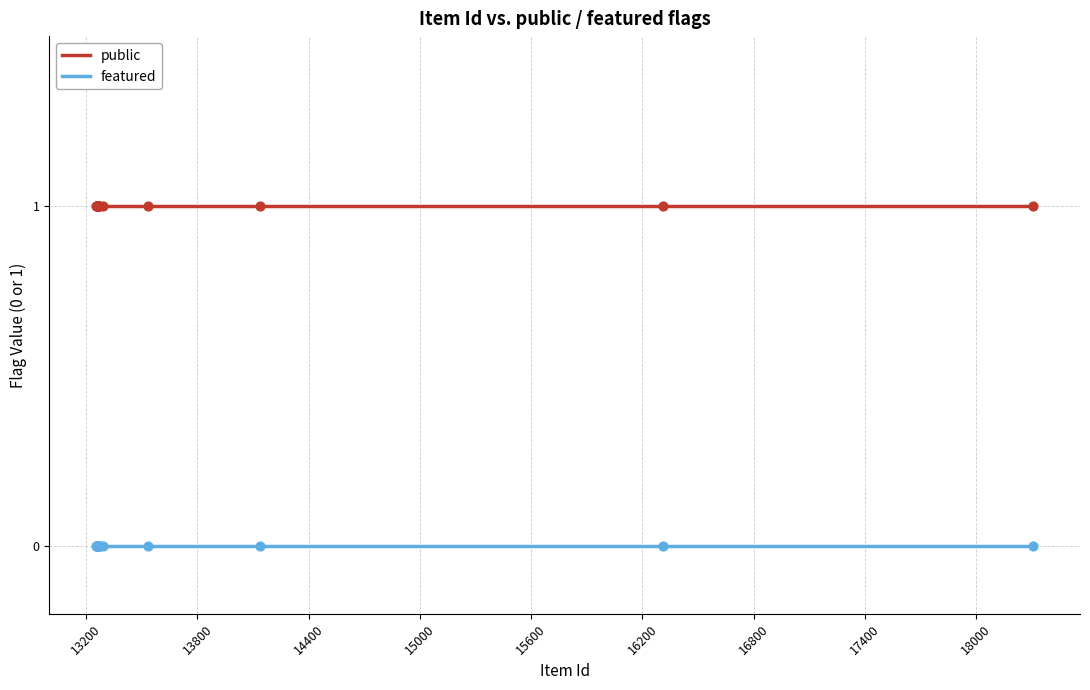

True or false: public and featured cross at least once.

False